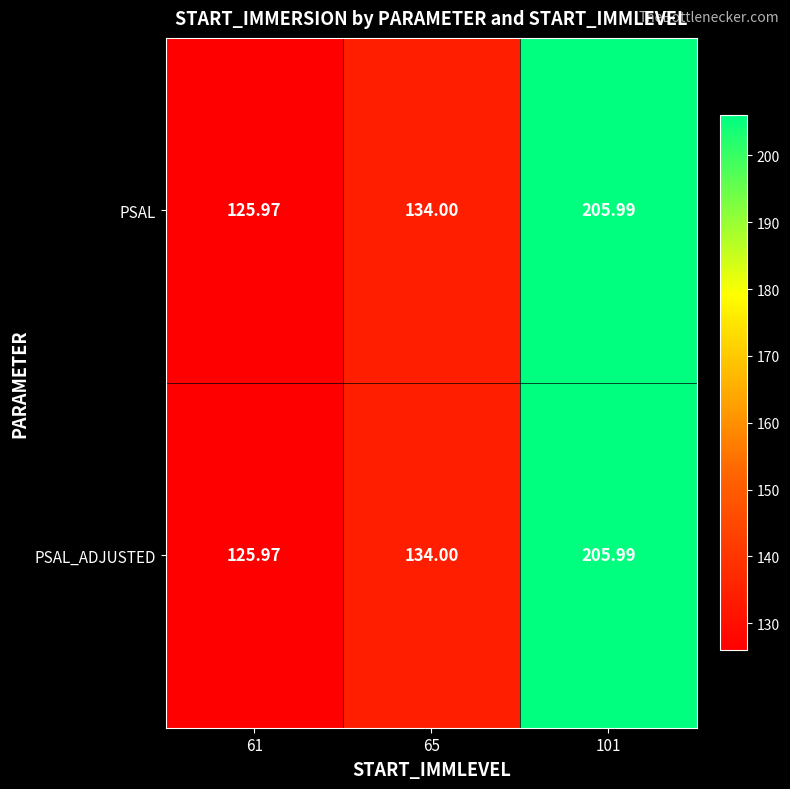

Is the value of PSAL at 65 greater than the value of PSAL_ADJUSTED at 61?

Yes